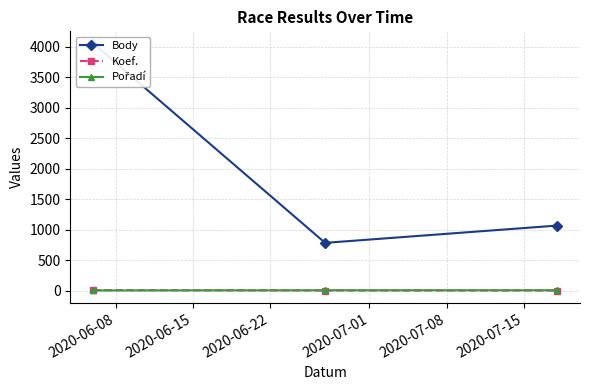

What is the average value of the Body series?

1965